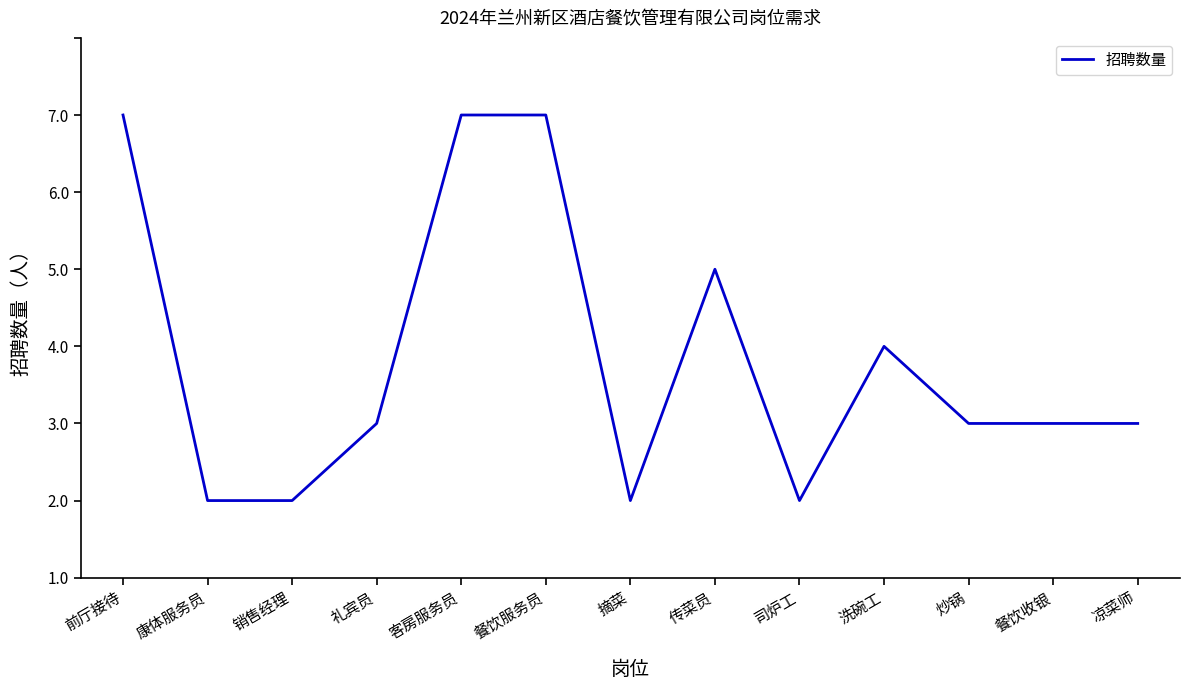

What is the value of the 12th point from the left?

2